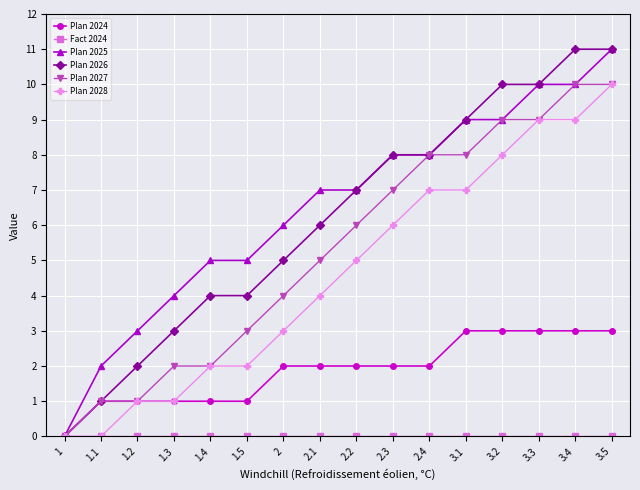

At which label does Plan 2025 reach its peak?

3.5